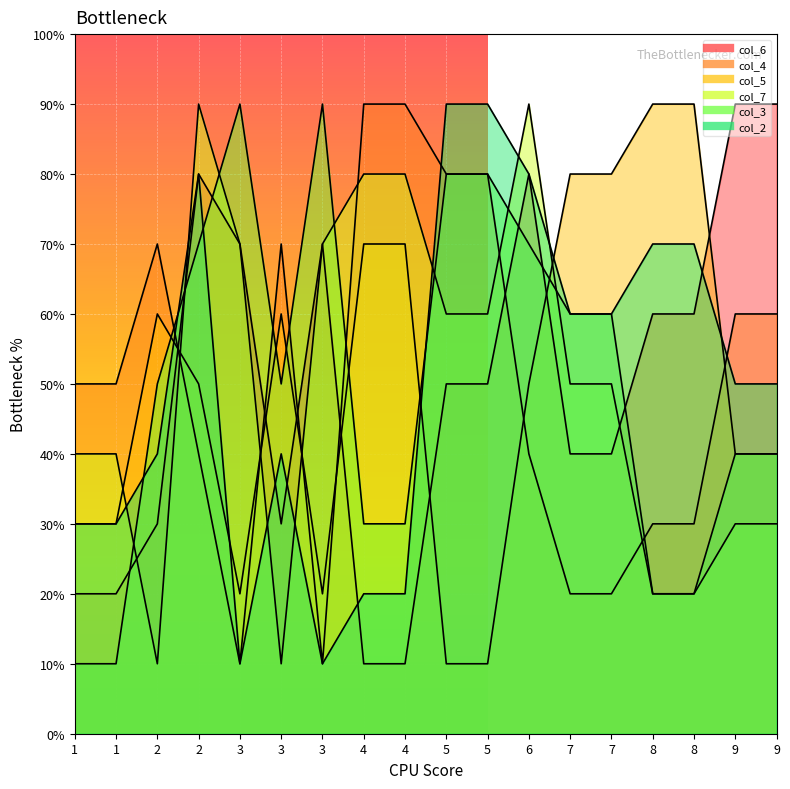

What is the value of the col_3_line point at the 13th from the left?

6